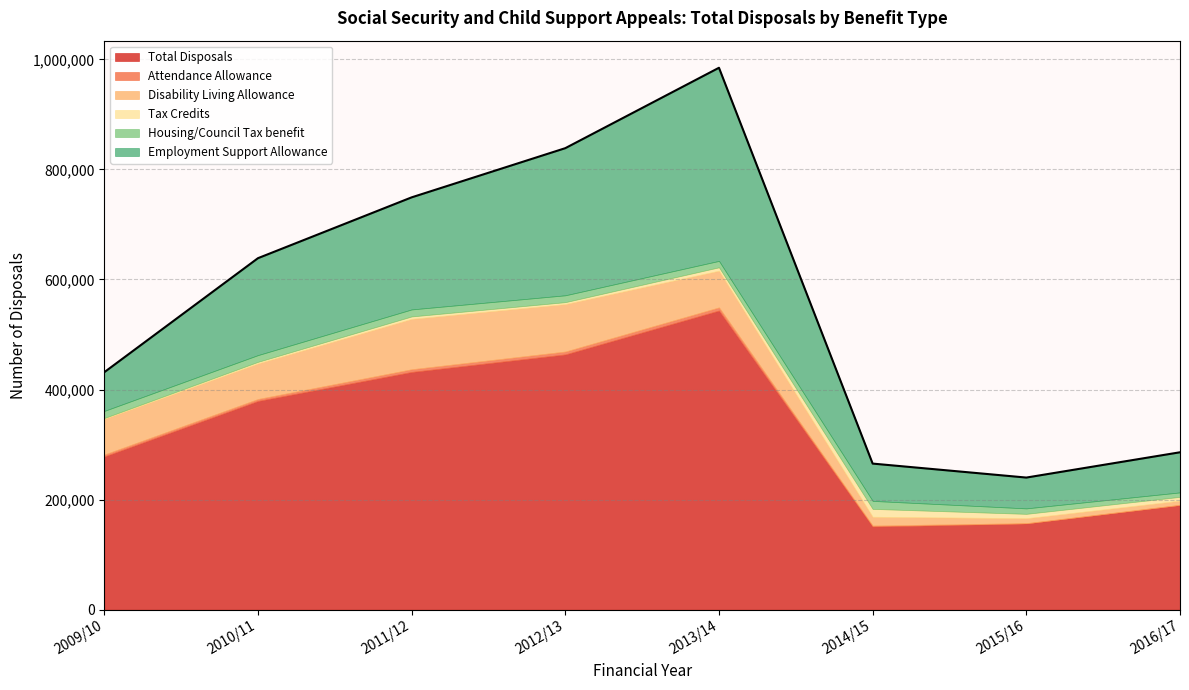

How many interior local valleys does the Employment Support Allowance series have?

1